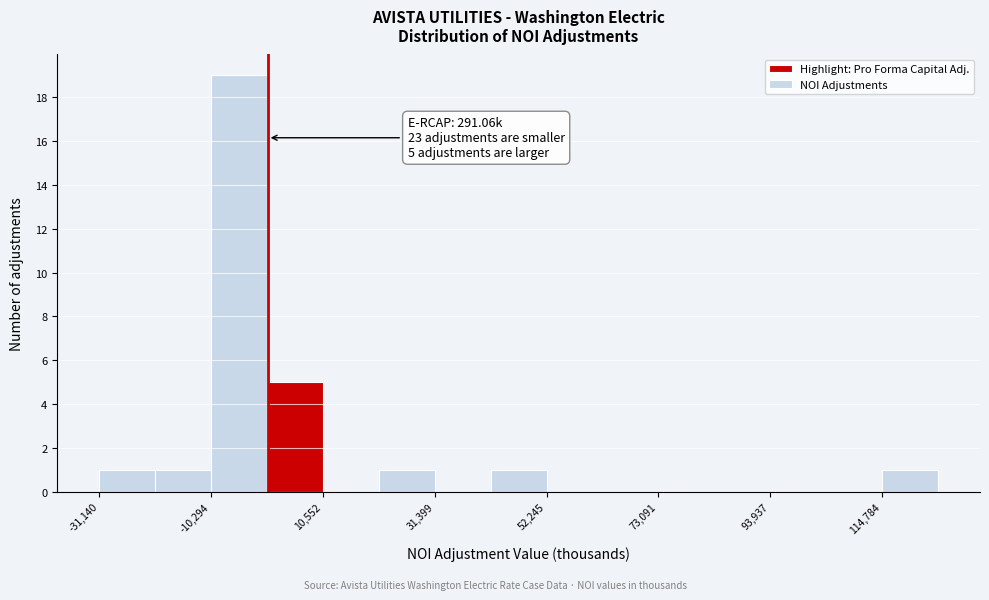

Around what value on the x-axis is the tallest bar? Give the approximate position of its centre, as read against the axis.

-5000